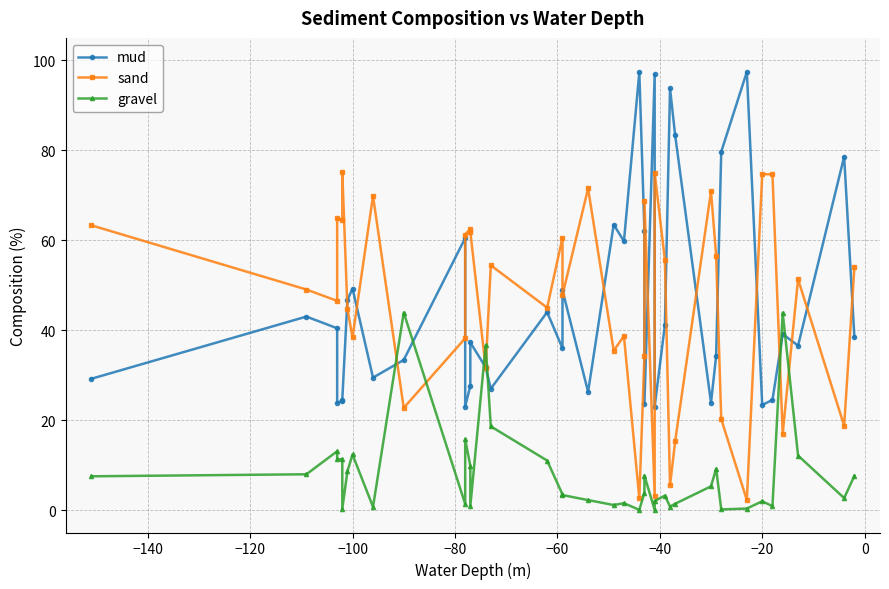

Which series has the widest spread of values?

mud